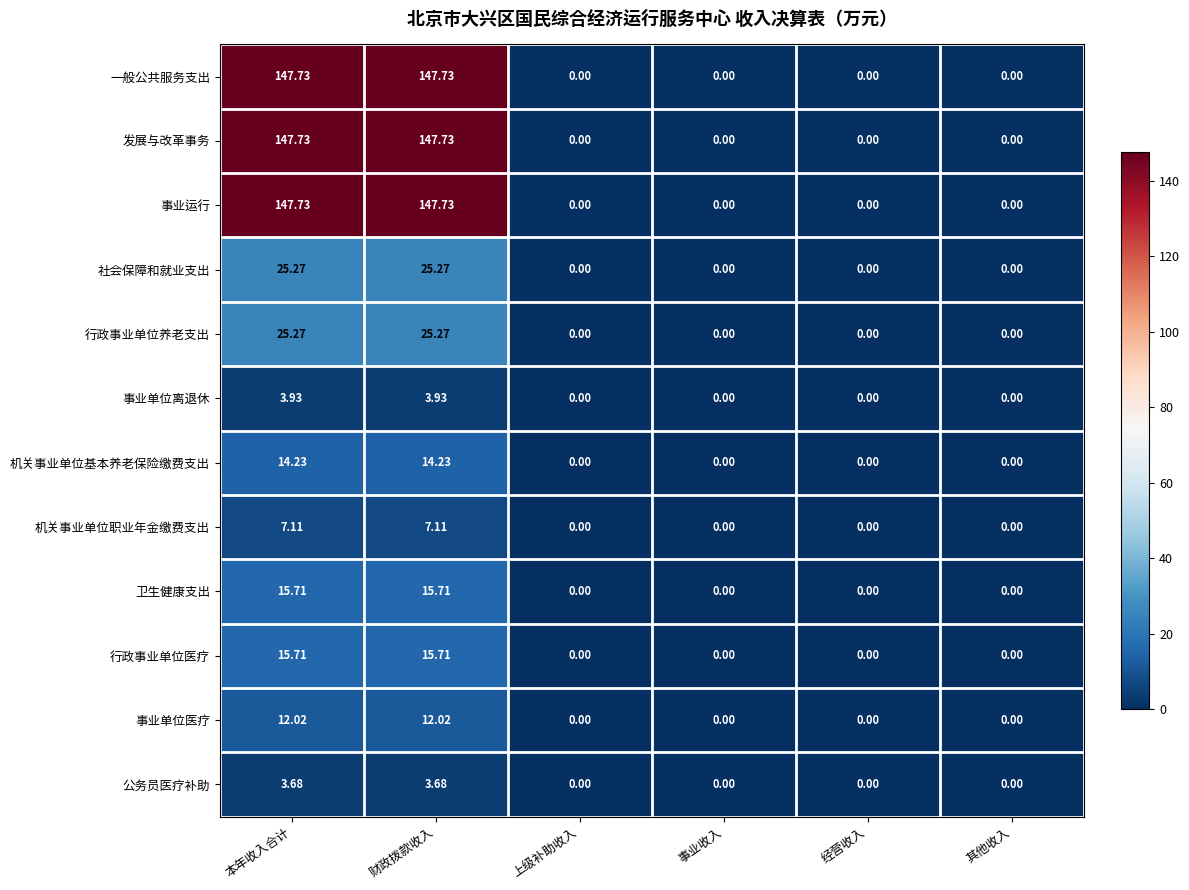

Is the value of 机关事业单位基本养老保险缴费支出 at 本年收入合计 greater than the value of 机关事业单位职业年金缴费支出 at 经营收入?

Yes